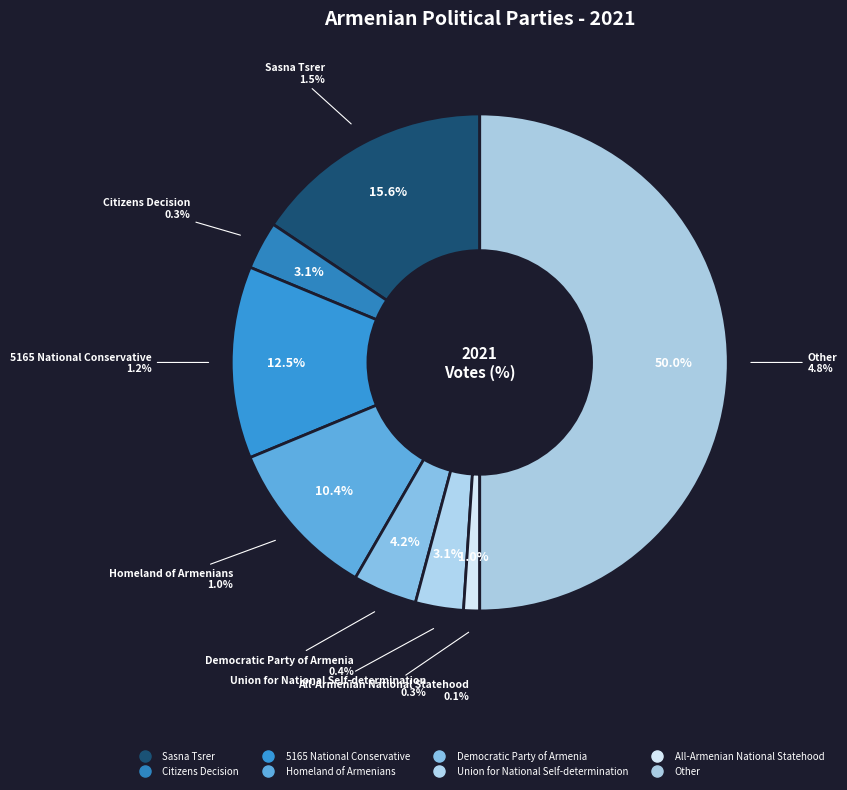

Does any single category account for the majority?

No